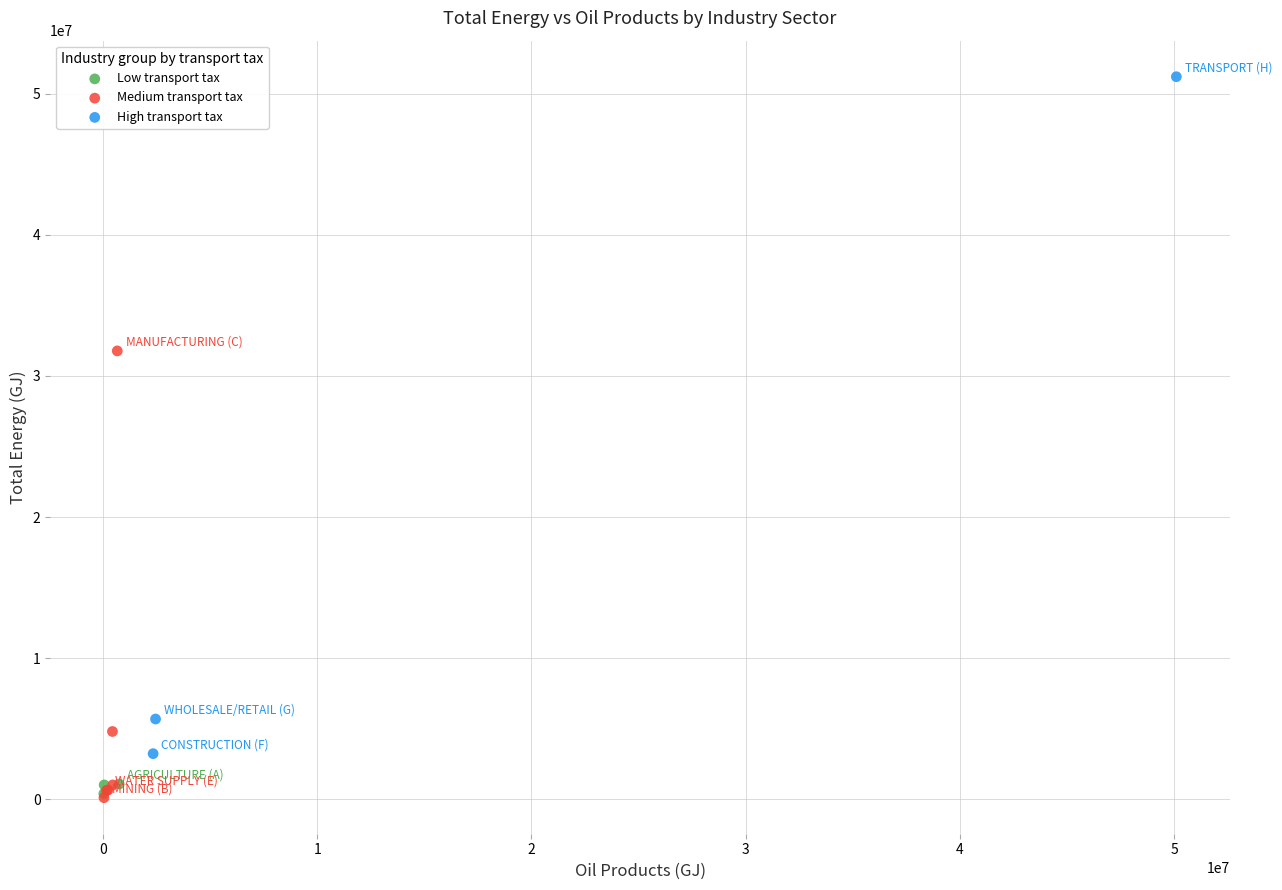

Which series has the largest Y range (max minus min)?

High transport tax